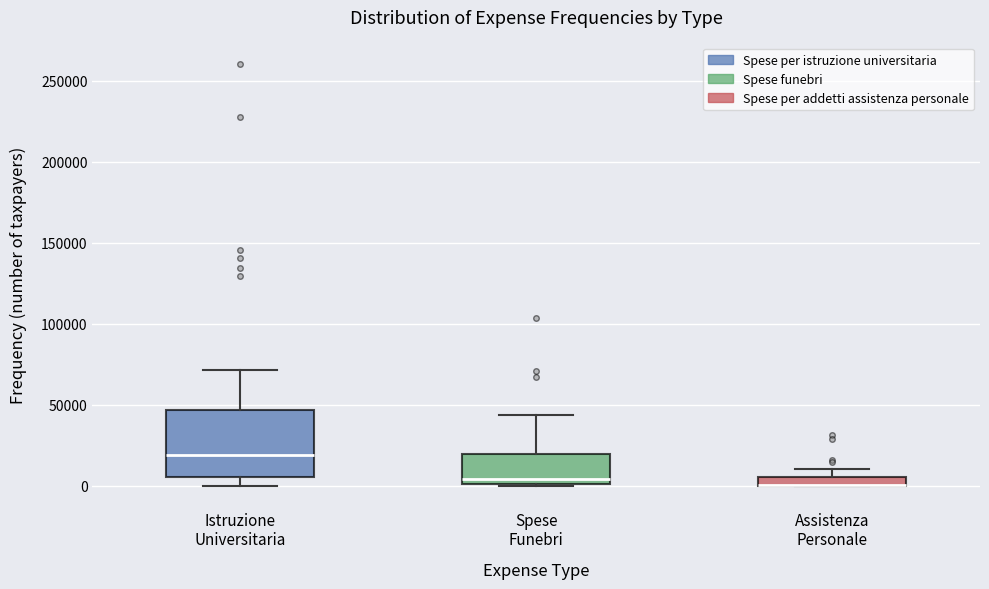

Where does the median line of the box for Spese Funebri sit on the y-axis? The values are not printed on the chart, so give them approximately, as read against the axis.

5000